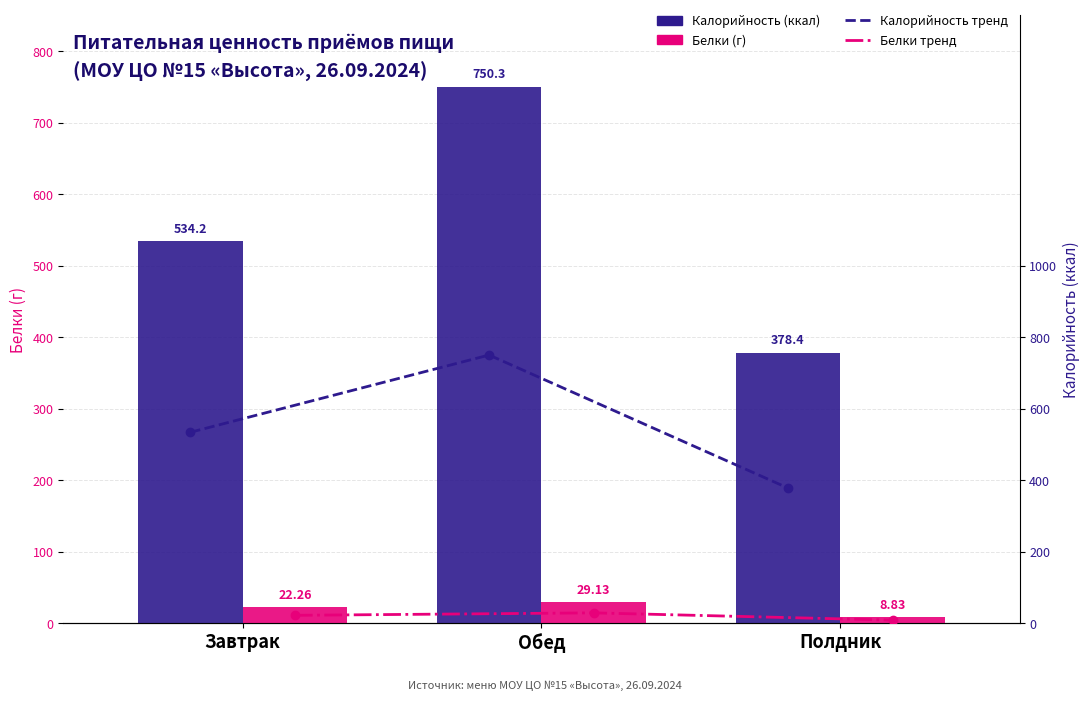

How many data points in Белки (г) are less than 22?

1